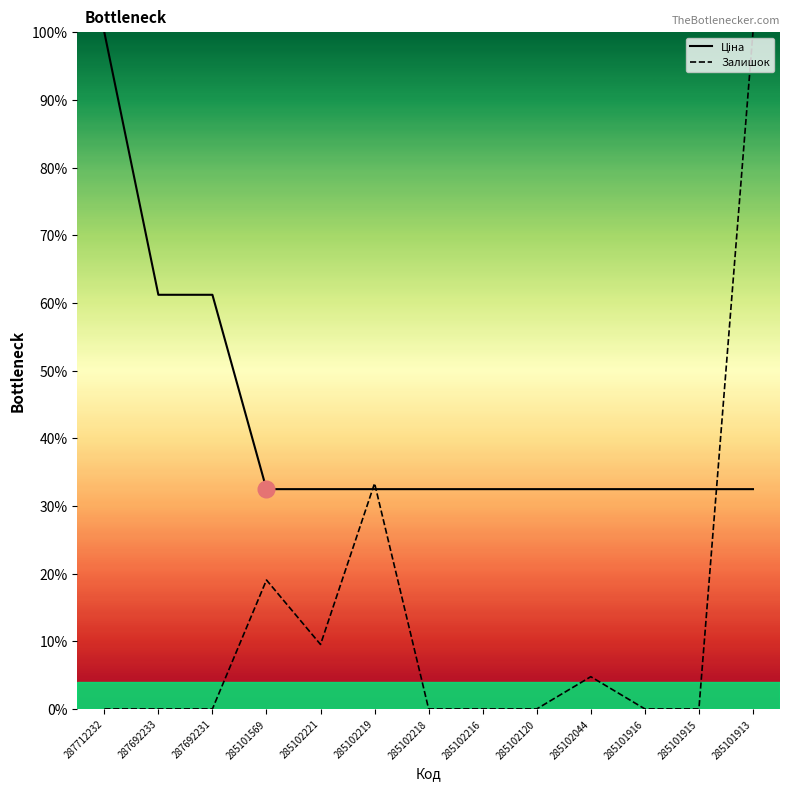

At how many categories does at least one series exceed 29?

13